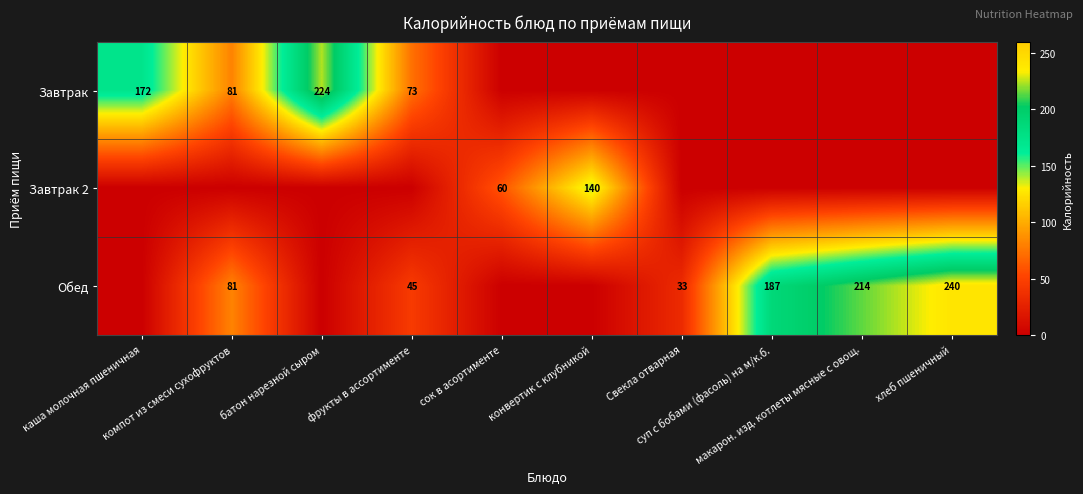

At which label is Обед closest to 120?

компот из смеси сухофруктов